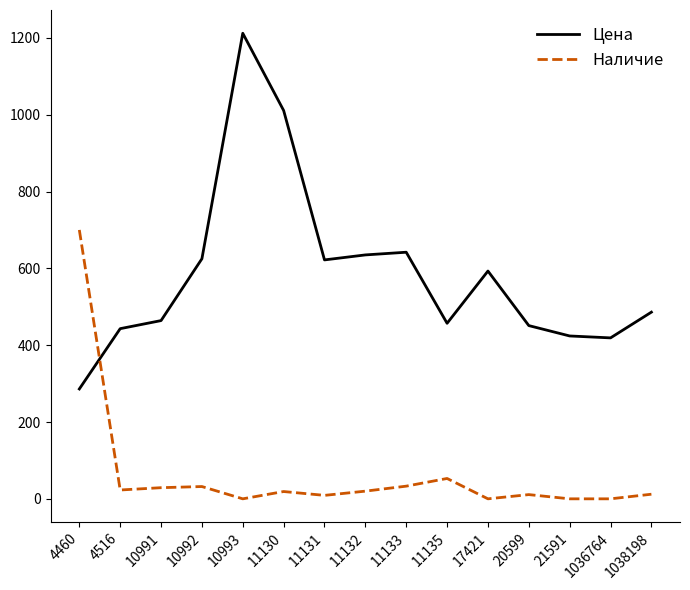

Where is the first local maximum for Цена?

10993